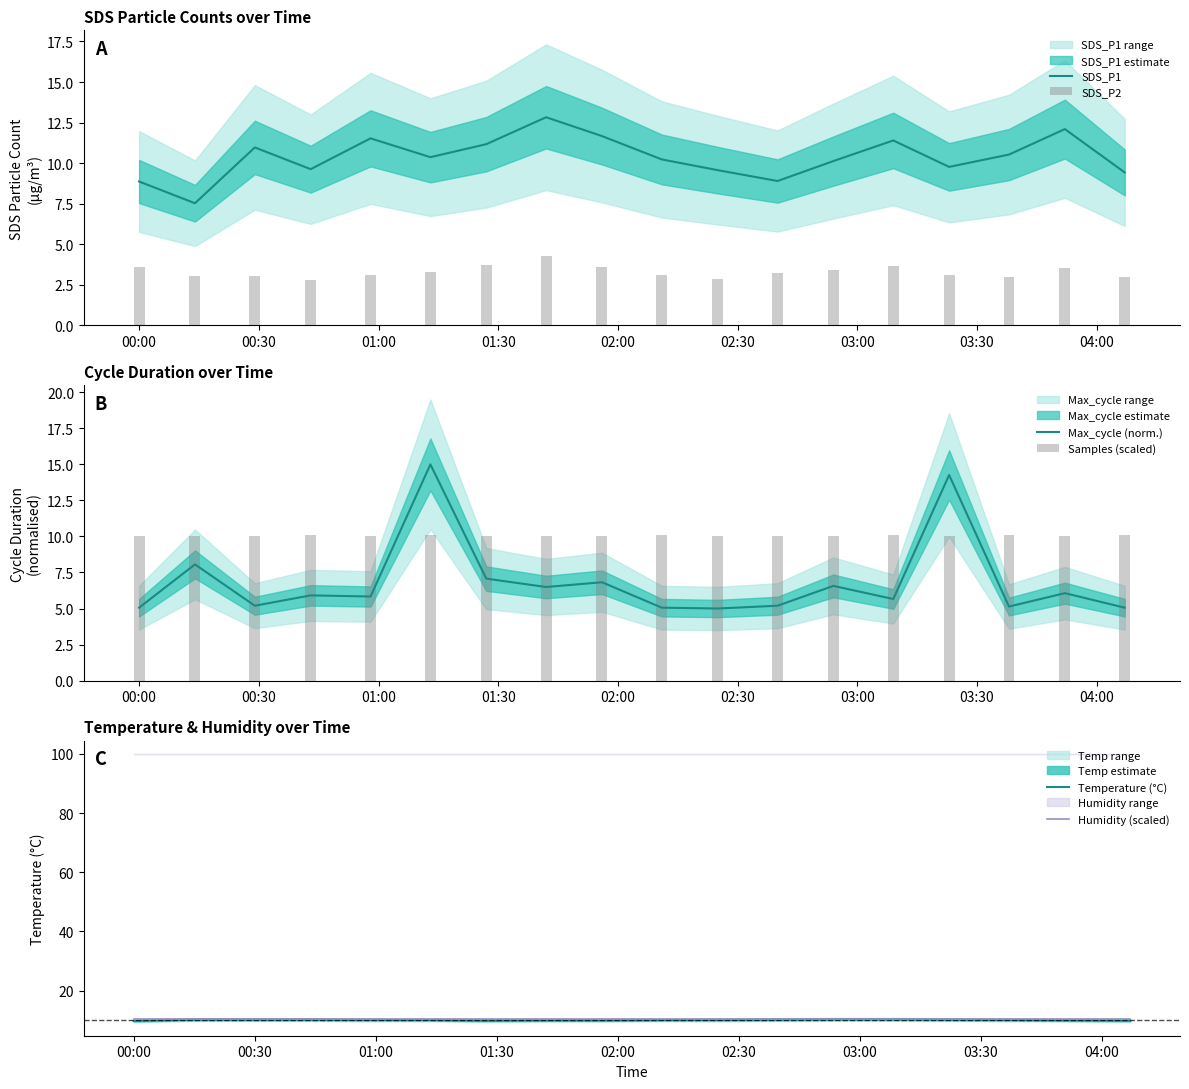

What is the maximum value for Temperature (°C)?

10.3